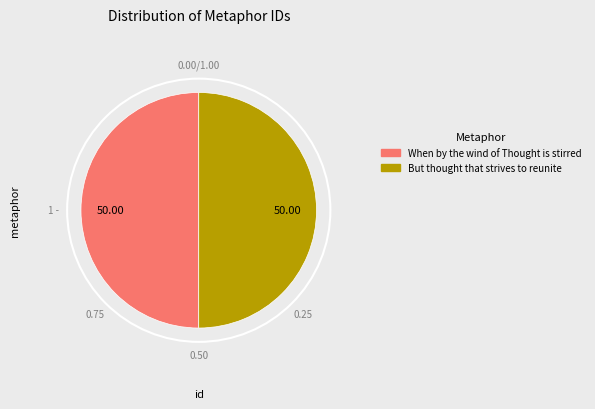

What is the ratio of the value at When by the wind of Thought is stirred to the value at But thought that strives to reunite?

1.0